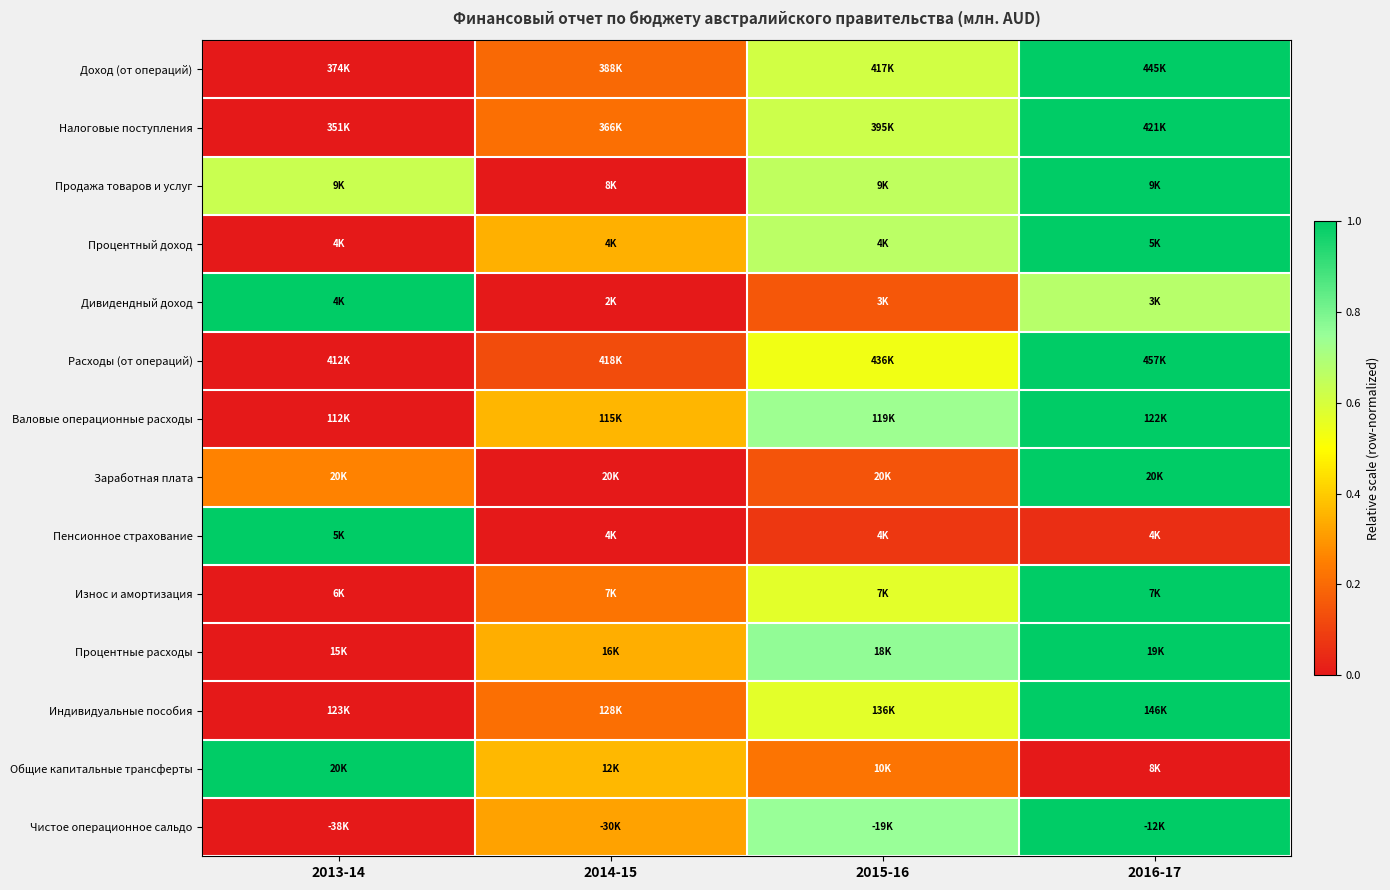

At how many categories does at least one series exceed 0?

4